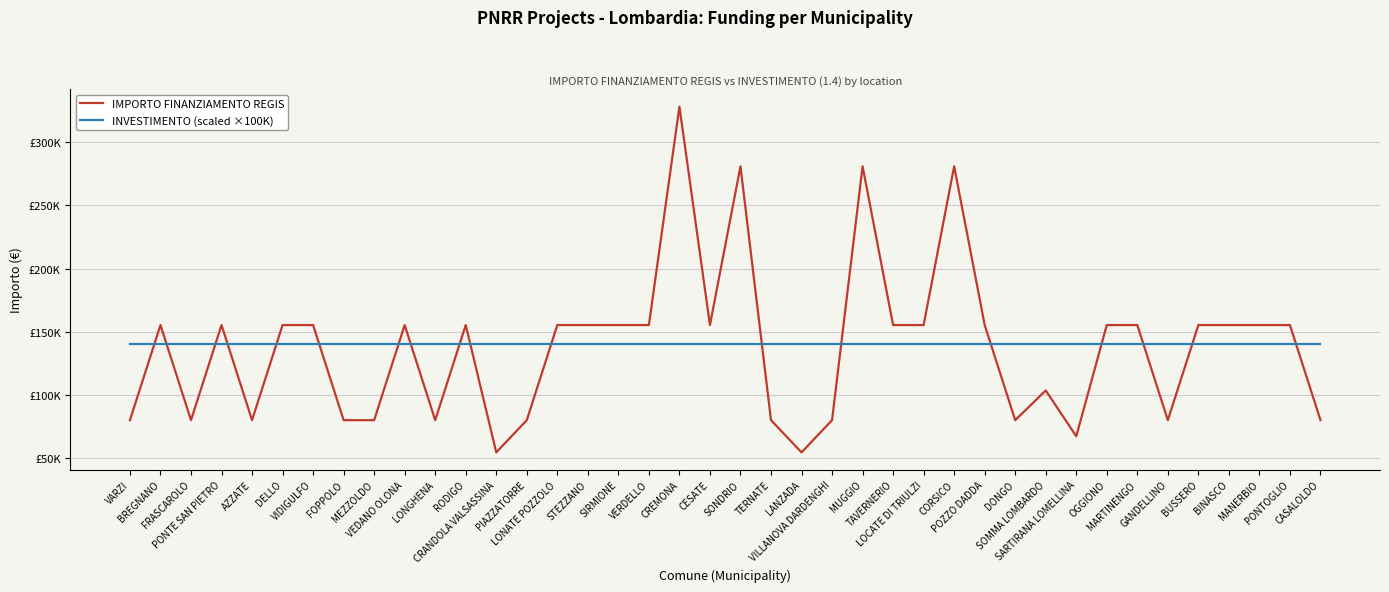

Reading left to right, transcribe all the data shown in this chart.

IMPORTO FINANZIAMENTO REGIS: VARZI=79922	BREGNANO=155234	FRASCAROLO=79922	PONTE SAN PIETRO=155234	AZZATE=79922	DELLO=155234	VIDIGULFO=155234	FOPPOLO=79922	MEZZOLDO=79922	VEDANO OLONA=155234	LONGHENA=79922	RODIGO=155234	CRANDOLA VALSASSINA=54412	PIAZZATORRE=79922	LONATE POZZOLO=155234	STEZZANO=155234	SIRMIONE=155234	VERDELLO=155234	CREMONA=328160	CESATE=155234	SONDRIO=280932	TERNATE=79922	LANZADA=54412	VILLANOVA DARDENGHI=79922	MUGGIO=280932	TAVERNERIO=155234	LOCATE DI TRIULZI=155234	CORSICO=280932	POZZO DADDA=155234	DONGO=79922	SOMMA LOMBARDO=103444	SARTIRANA LOMELLINA=67167	OGGIONO=155234	MARTINENGO=155234	GANDELLINO=79922	BUSSERO=155234	BINASCO=155234	MANERBIO=155234	PONTOGLIO=155234	CASALOLDO=79922
INVESTIMENTO (scaled ×100K): VARZI=140000	BREGNANO=140000	FRASCAROLO=140000	PONTE SAN PIETRO=140000	AZZATE=140000	DELLO=140000	VIDIGULFO=140000	FOPPOLO=140000	MEZZOLDO=140000	VEDANO OLONA=140000	LONGHENA=140000	RODIGO=140000	CRANDOLA VALSASSINA=140000	PIAZZATORRE=140000	LONATE POZZOLO=140000	STEZZANO=140000	SIRMIONE=140000	VERDELLO=140000	CREMONA=140000	CESATE=140000	SONDRIO=140000	TERNATE=140000	LANZADA=140000	VILLANOVA DARDENGHI=140000	MUGGIO=140000	TAVERNERIO=140000	LOCATE DI TRIULZI=140000	CORSICO=140000	POZZO DADDA=140000	DONGO=140000	SOMMA LOMBARDO=140000	SARTIRANA LOMELLINA=140000	OGGIONO=140000	MARTINENGO=140000	GANDELLINO=140000	BUSSERO=140000	BINASCO=140000	MANERBIO=140000	PONTOGLIO=140000	CASALOLDO=140000